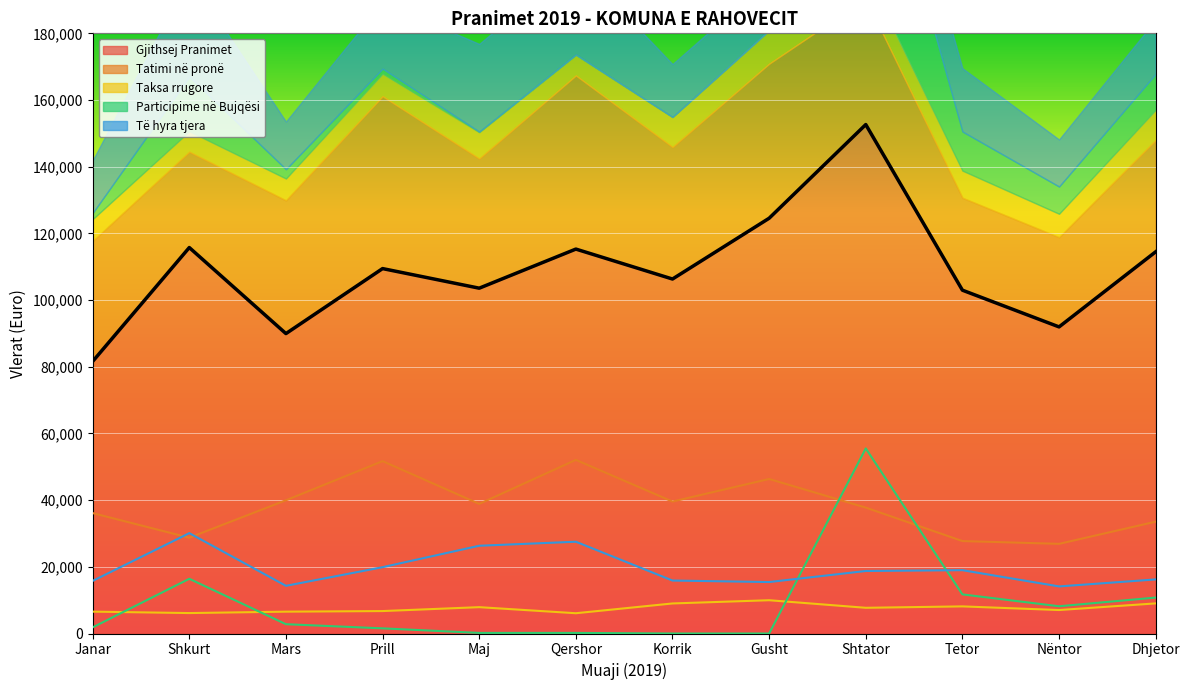

At which category is the sum across all series the highest?

Shtator